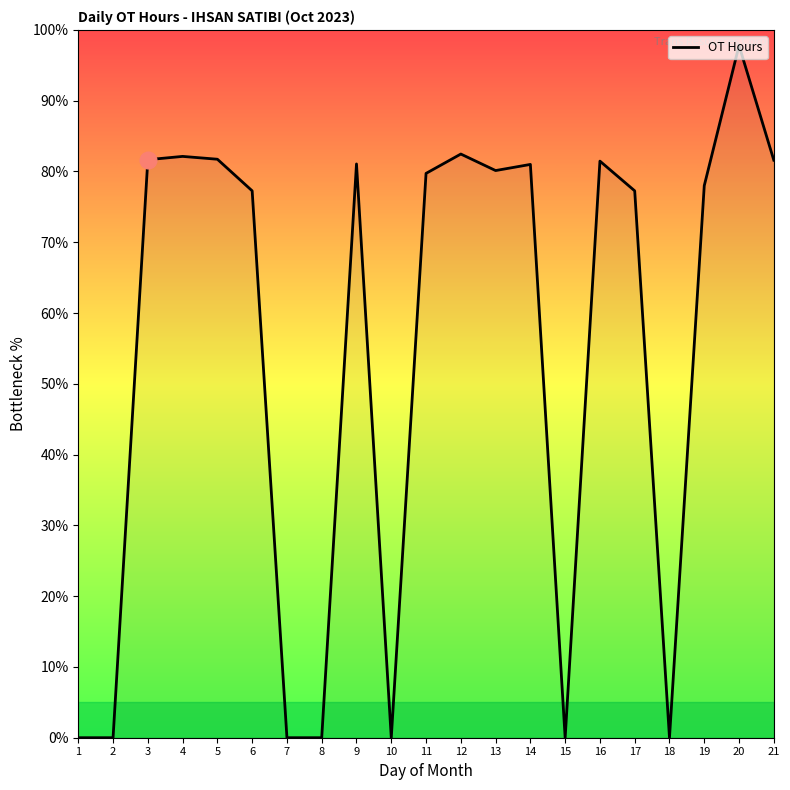

What is the sum of all values?

1143.3